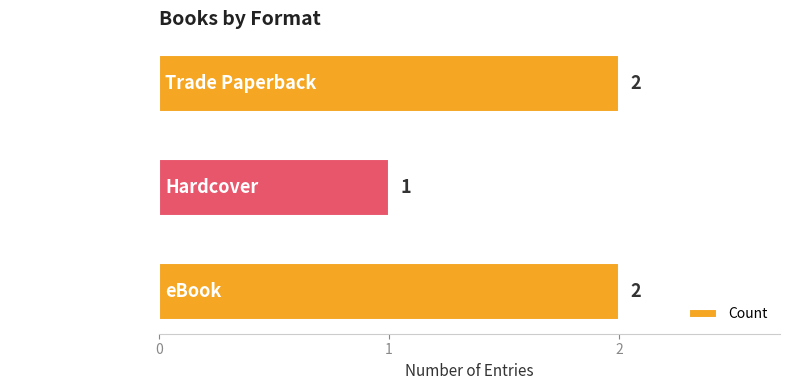

The chart shows a value of 0 at Hardcover. True or false?

False